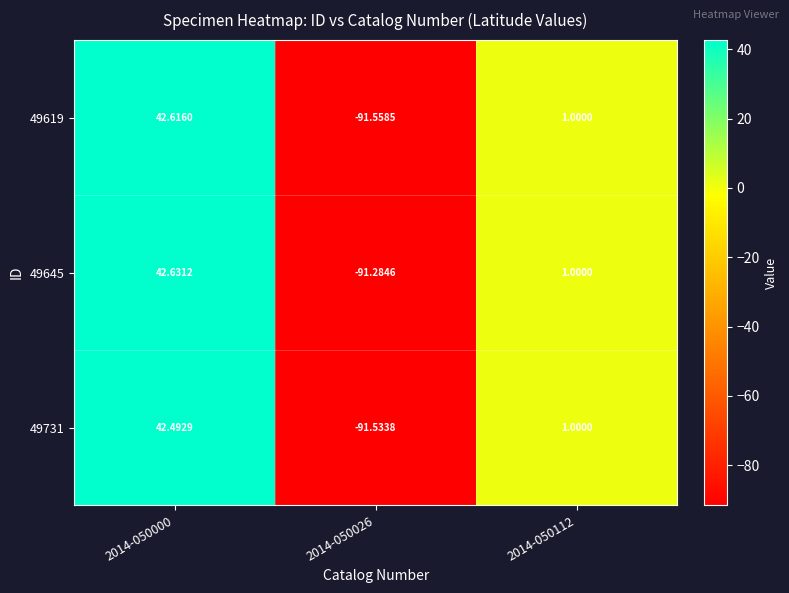

Which category has the highest value across all series?

2014-050000